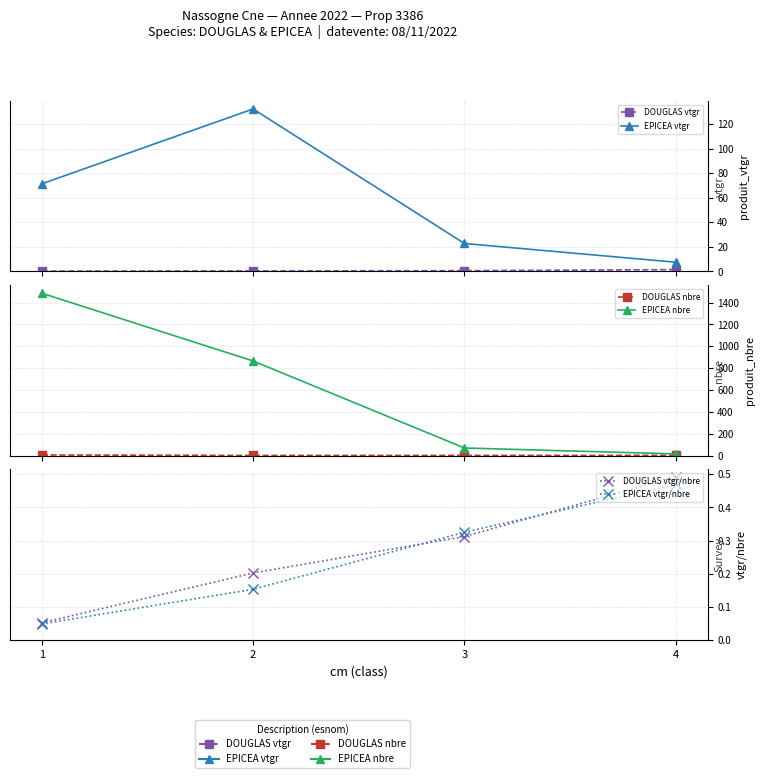

List the labels in order of DOUGLAS vtgr value, smallest first.

1, 2, 3, 4